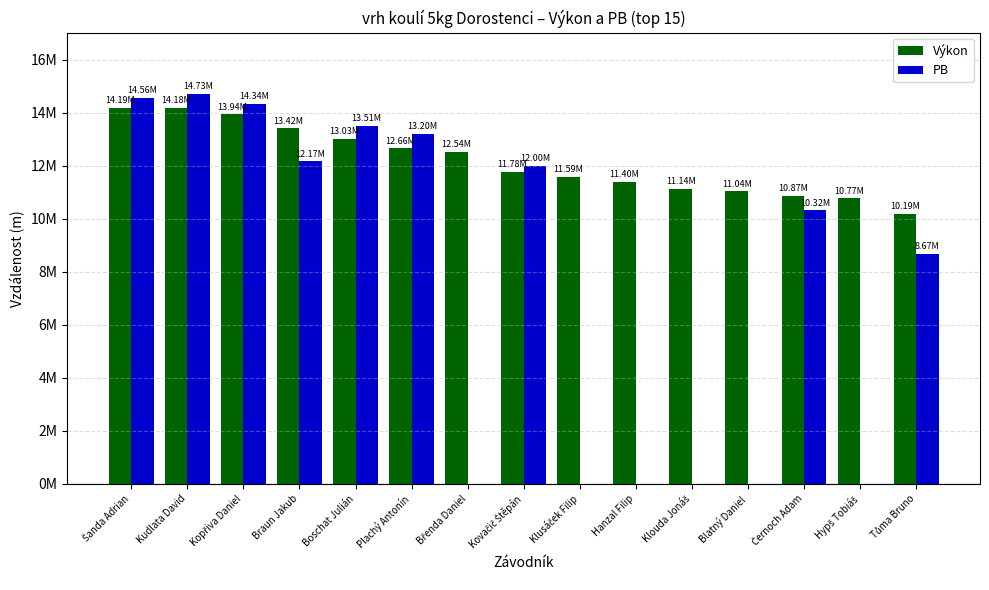

Are the bars grouped side by side (vs. stacked)?

Yes